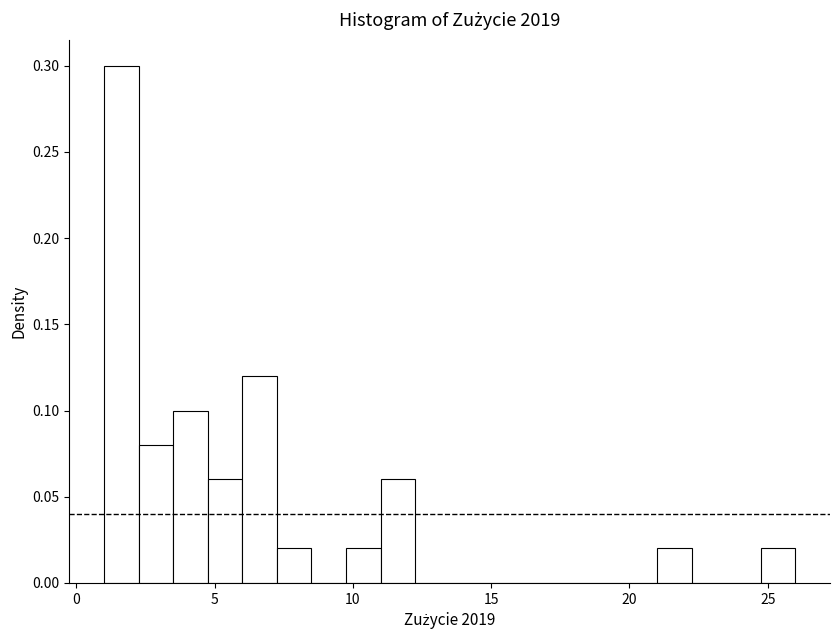

Read against the x-axis, roughly where is the centre of the tallest bar?

1.5